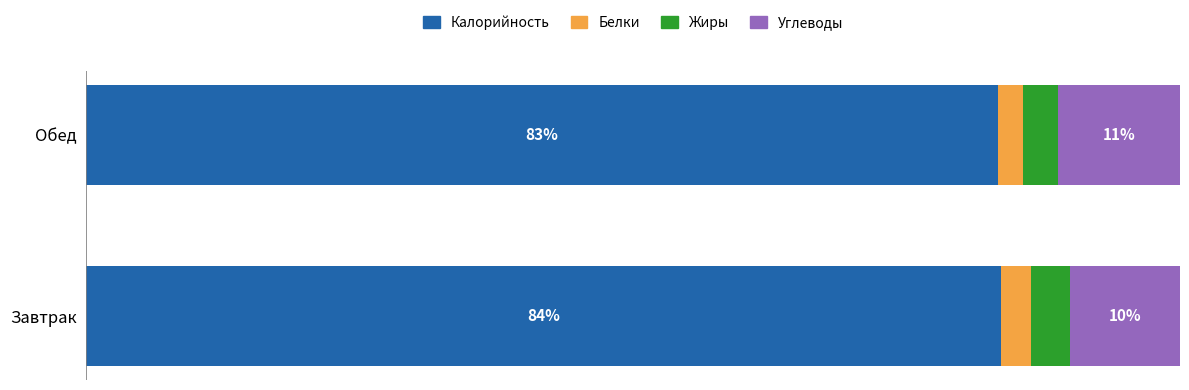

Which category has the lowest value in the Калорийность series?

Обед